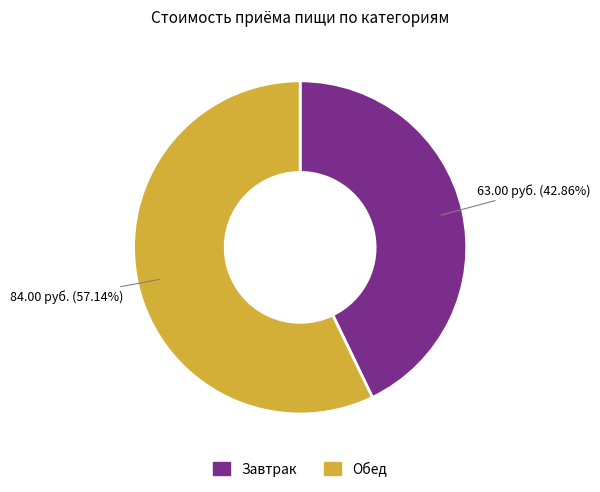

Does any single category account for the majority?

Yes